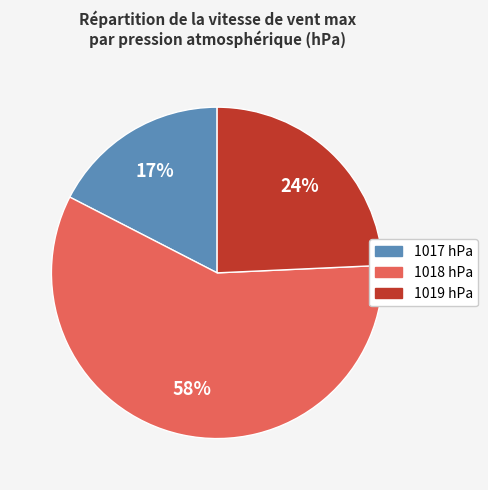

To the nearest percent, what is the average slice percentage?

33%